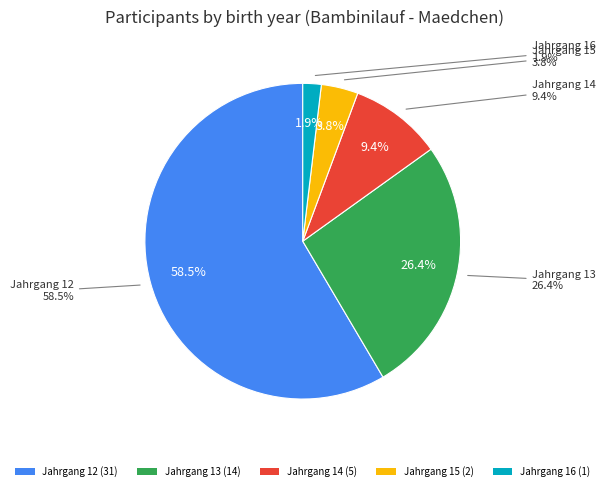

Rank the categories by value from lowest to highest.

16, 15, 14, 13, 12